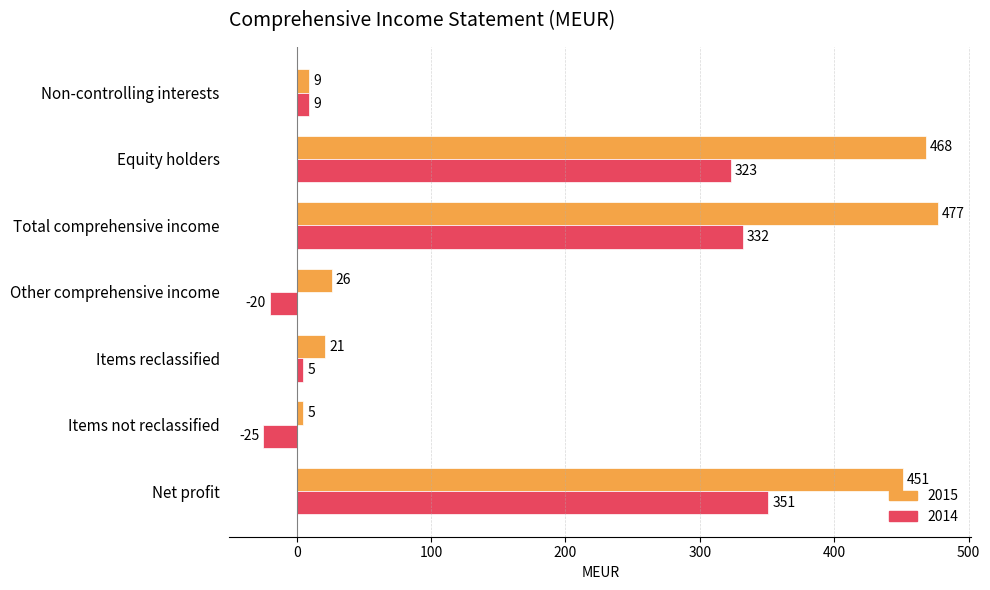

Where is 2015 nearest to the value 241?

Net profit